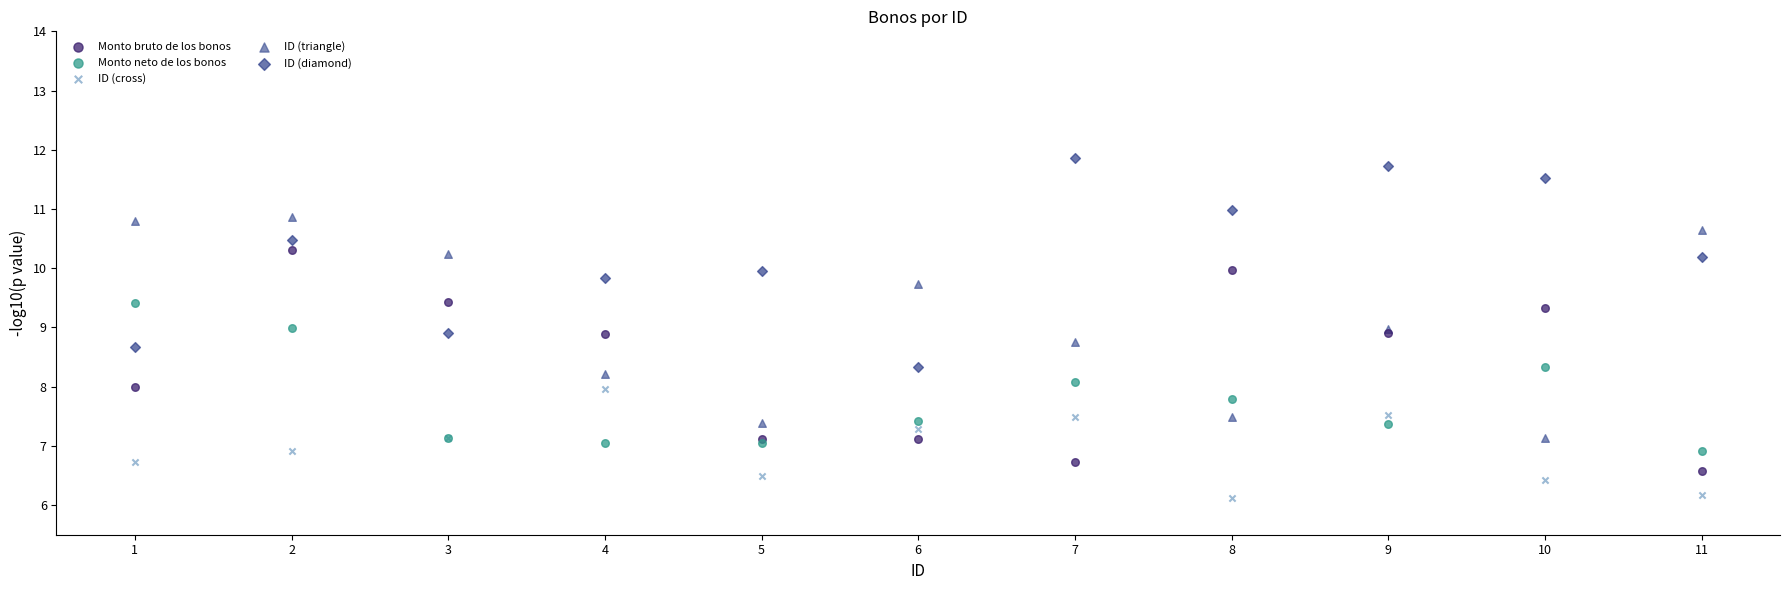

Which series reaches the maximum Y coordinate?

ID (diamond)